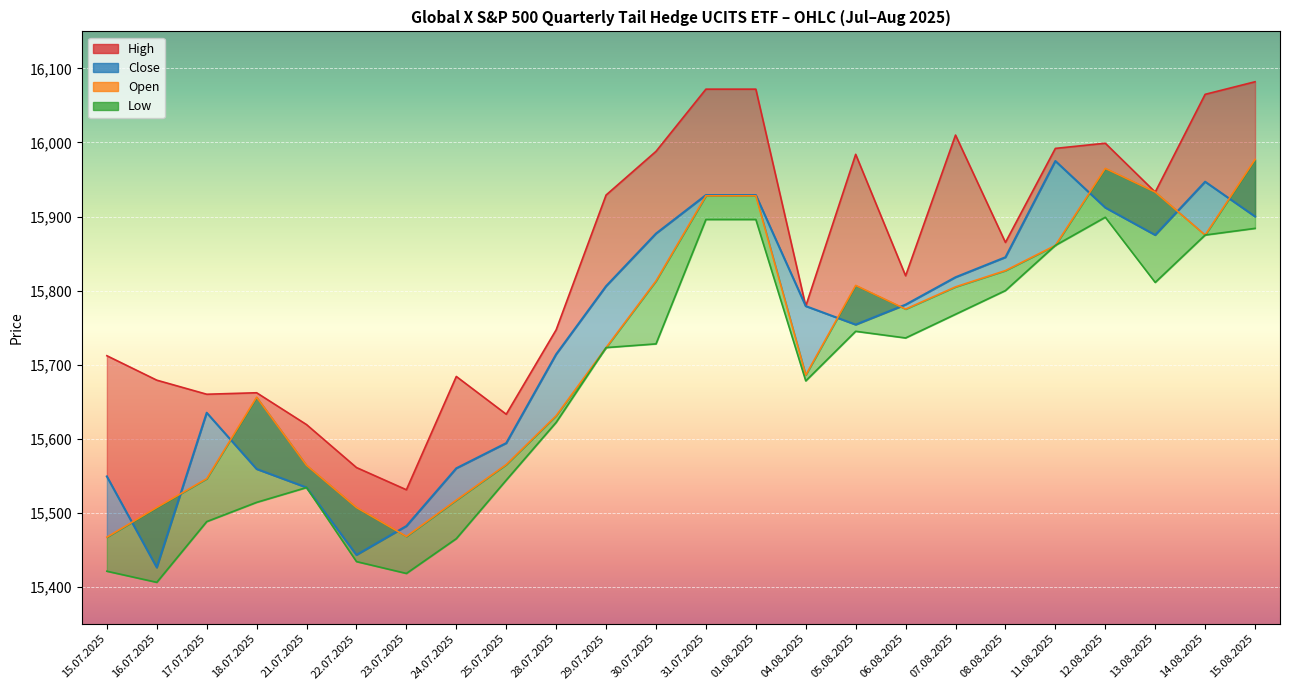

What is the total value across all series at 29.07.2025?

63181